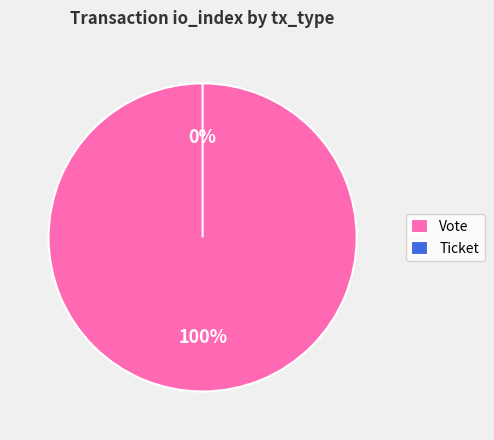

Rank the categories by value from lowest to highest.

Ticket, Vote